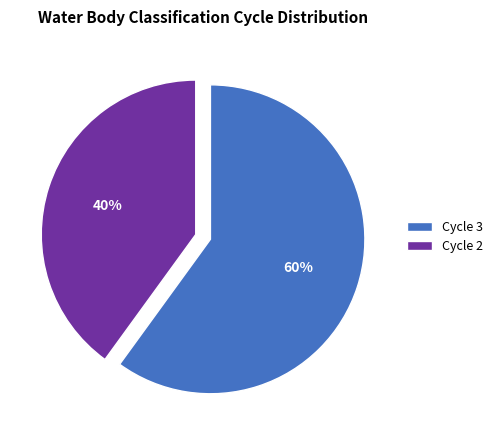

Between Cycle 3 and Cycle 2, which is larger?

Cycle 3